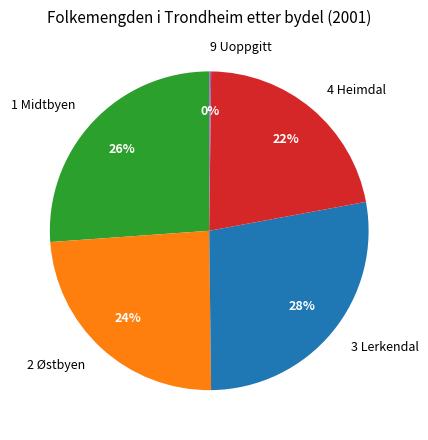

Does 4 Heimdal represent more than half of the total?

No